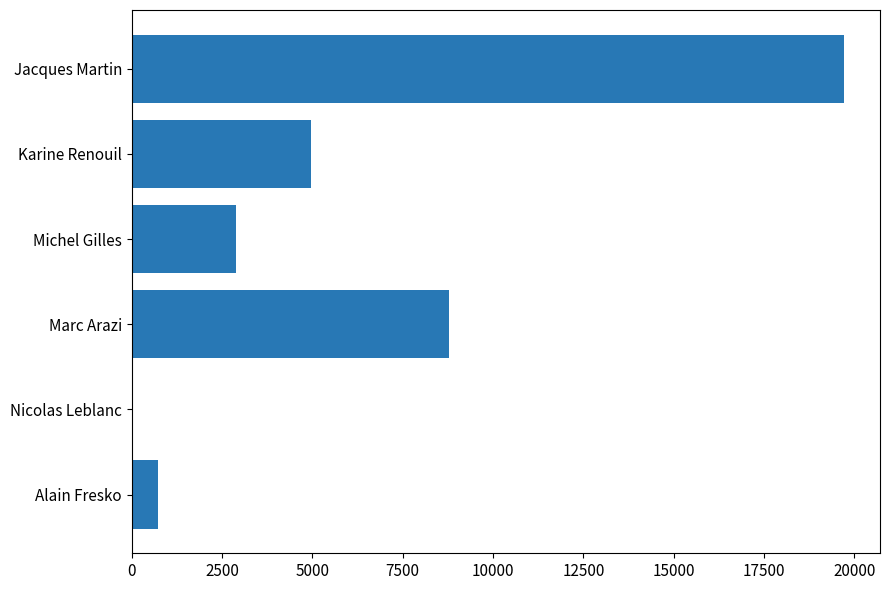

What is the change in value from Alain Fresko to Michel Gilles?

+2170